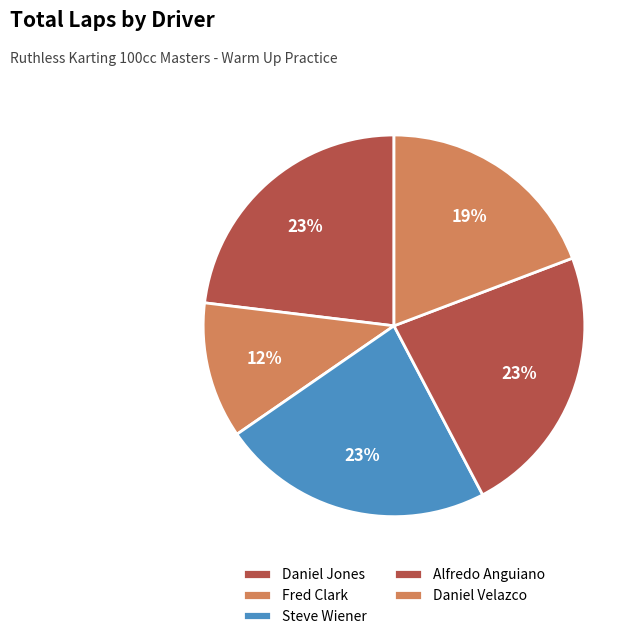

Does any single category account for the majority?

No